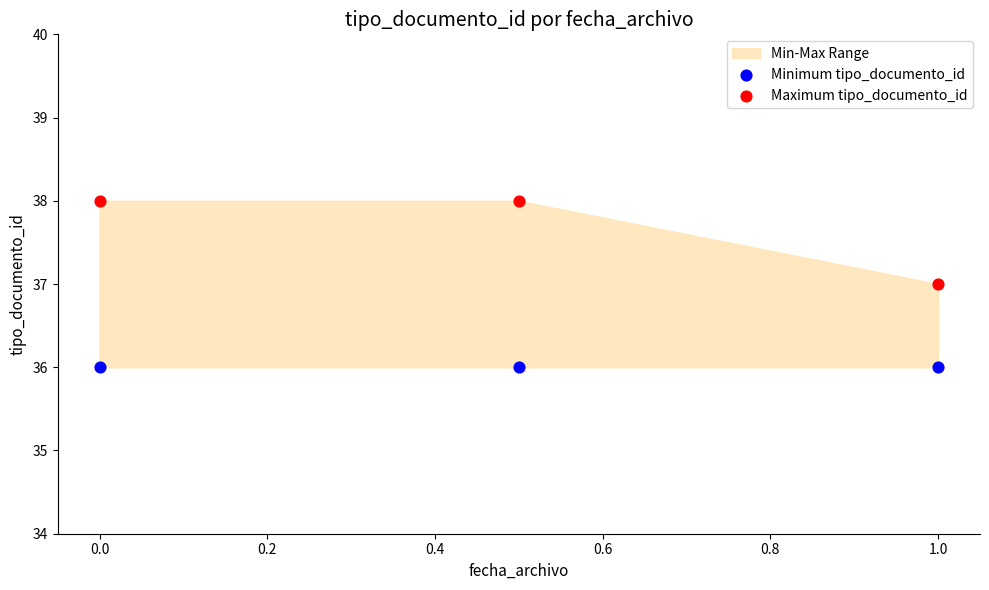

Which series contains the lowest Y value?

Minimum tipo_documento_id